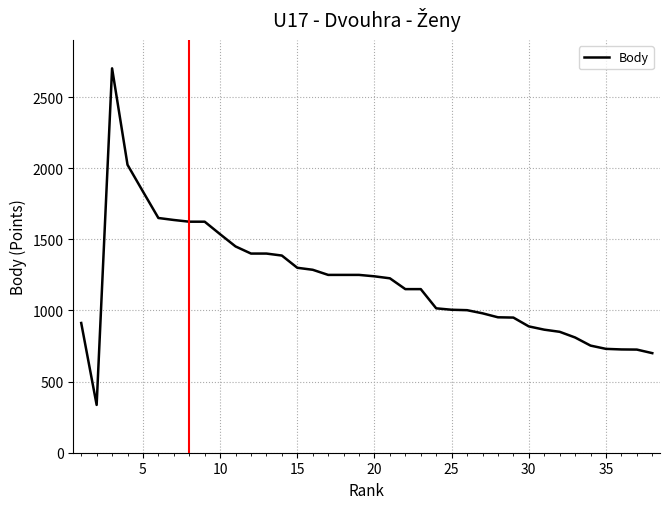

Does the chart display data point markers on the line(s)?

No